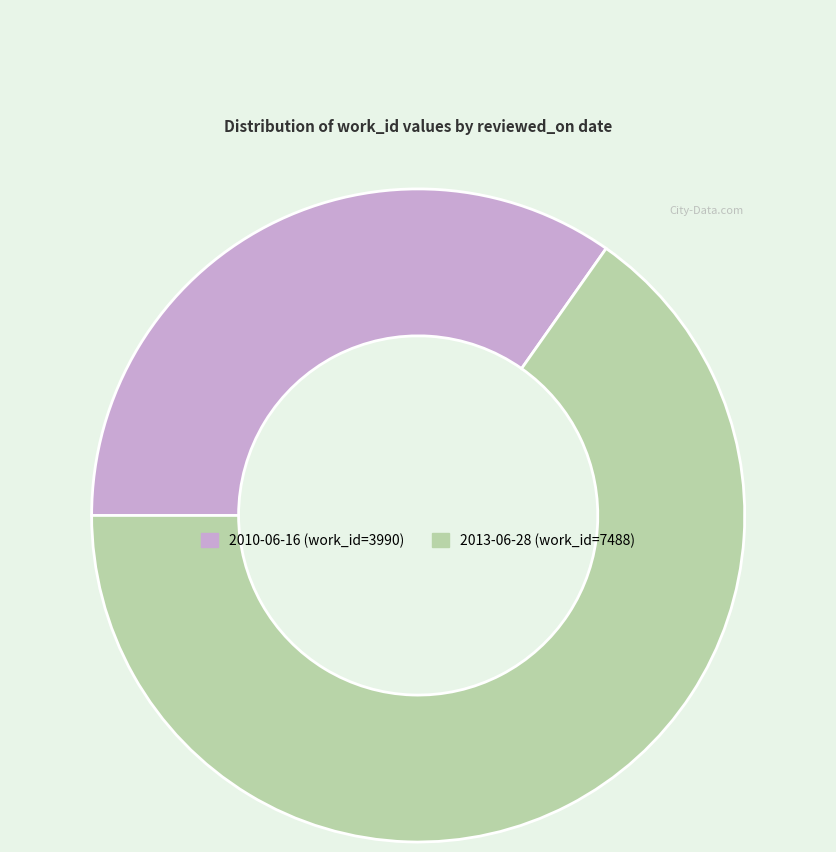

Rank the categories by value from highest to lowest.

2013-06-28, 2010-06-16